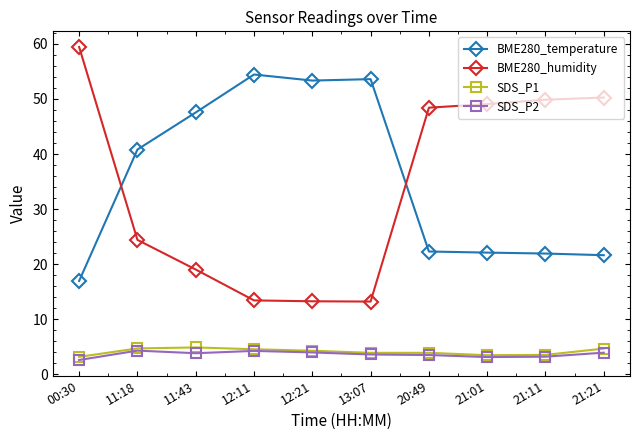

The SDS_P2 series shows 1.1 at 21:01. True or false?

False